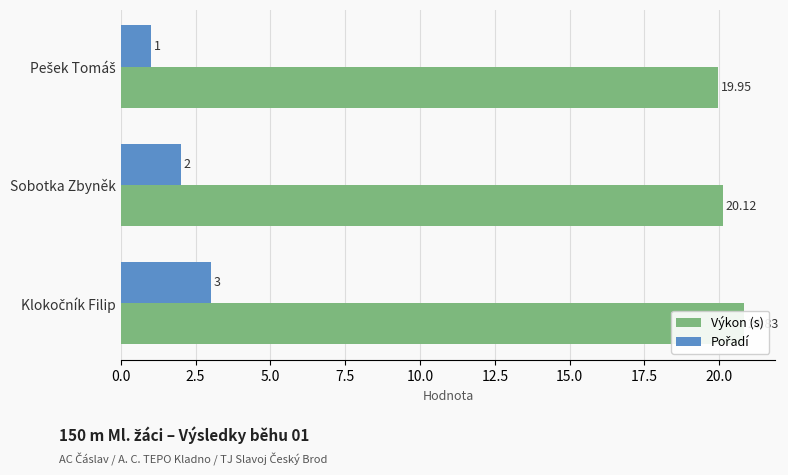

What is the difference between the highest and lowest values at Sobotka Zbyněk?

18.1